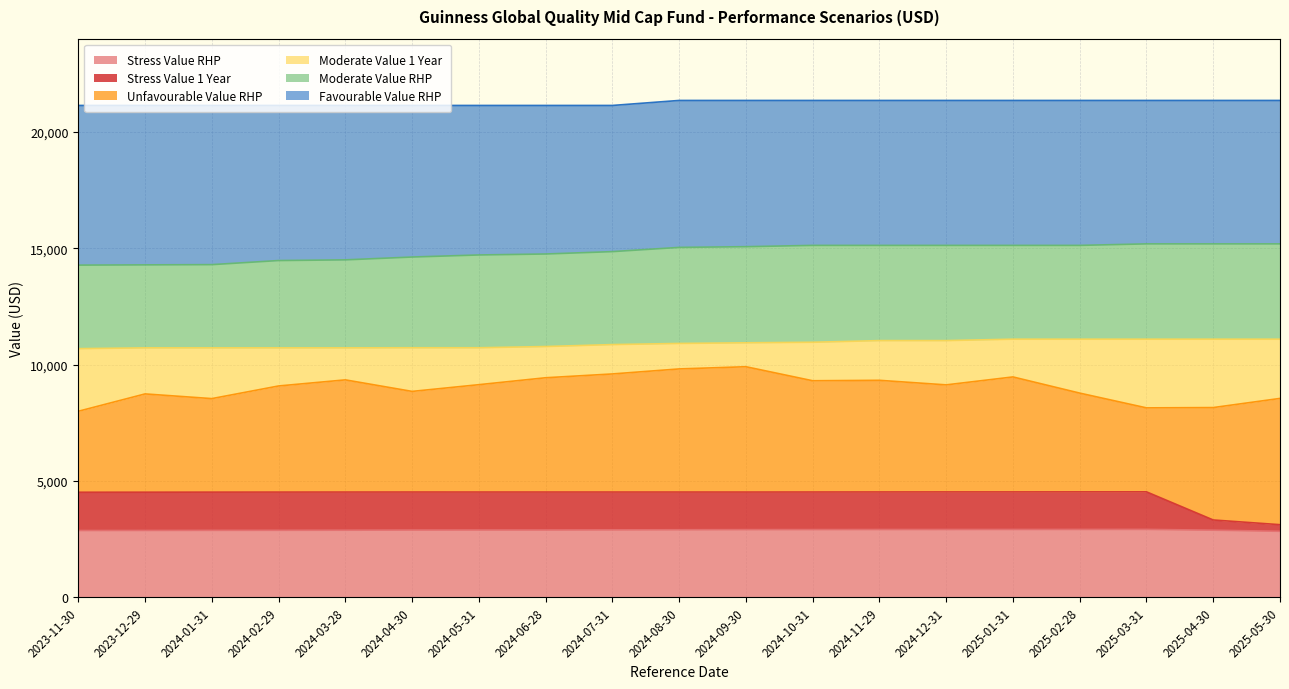

At 2024-08-30, list the series in order from smallest to largest.

Stress Value RHP, Stress Value 1 Year, Unfavourable Value RHP, Moderate Value 1 Year, Moderate Value RHP, Favourable Value RHP